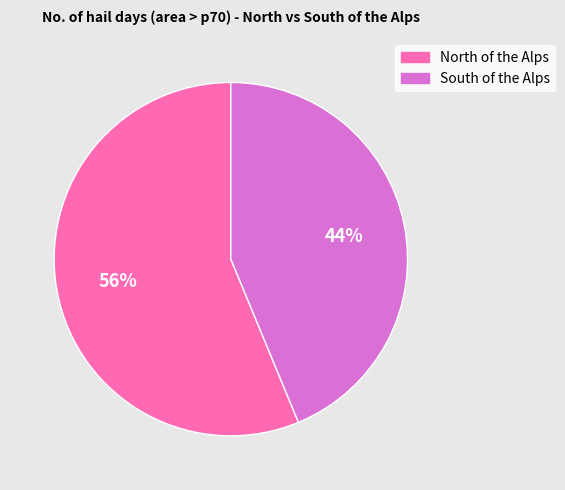

To the nearest percent, what is the average slice percentage?

50%